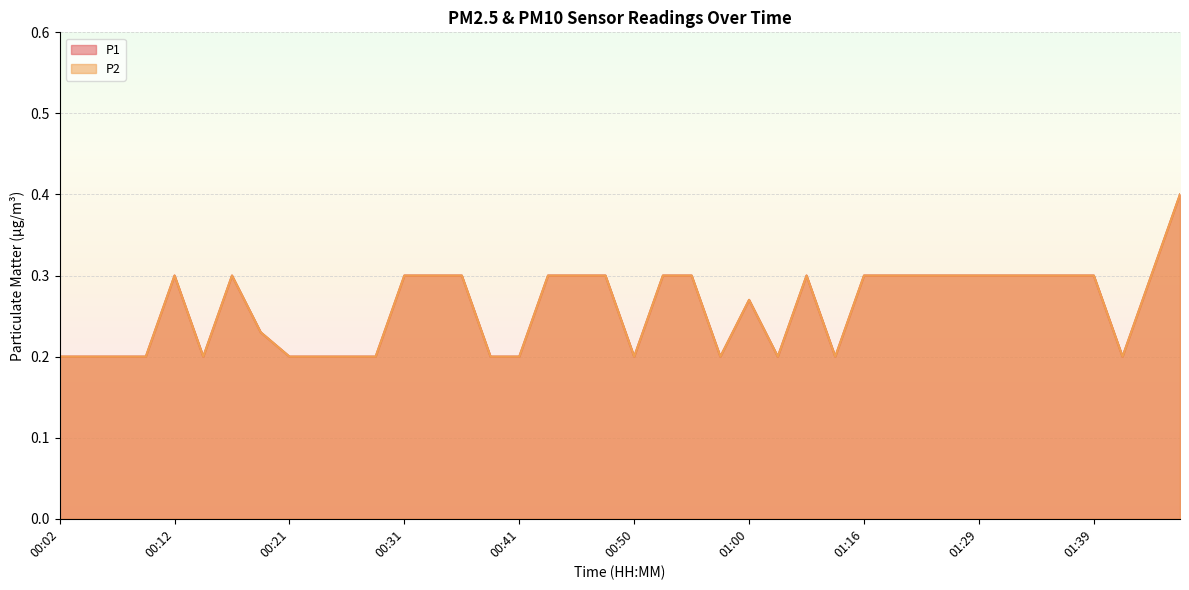

How many interior local peaks does the P1 series have?

4